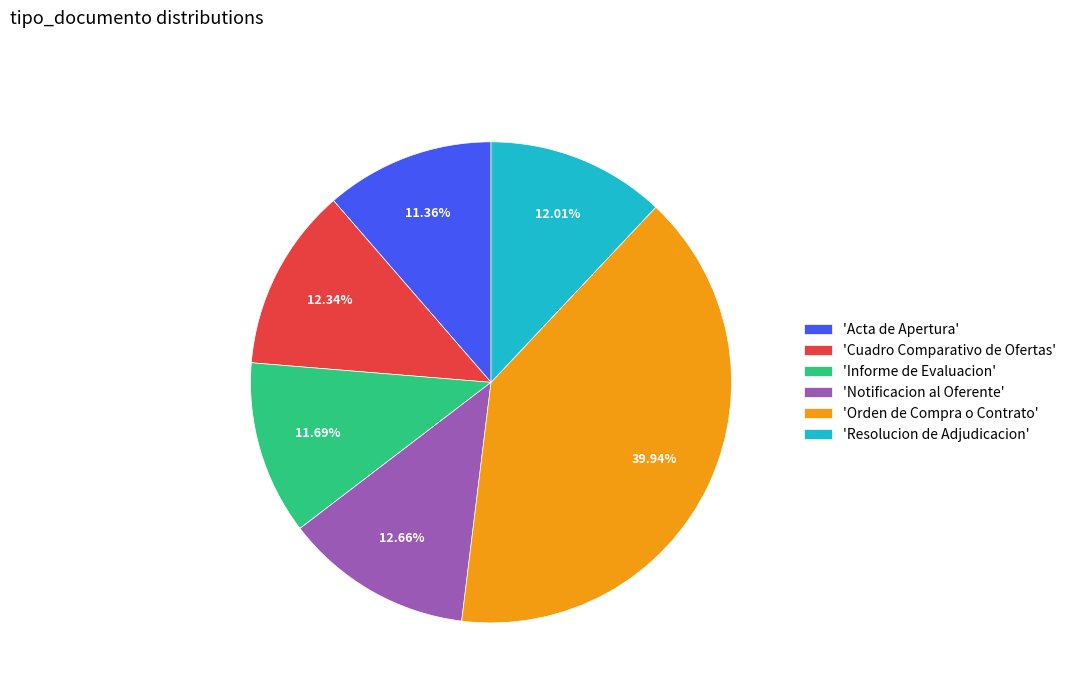

Do 'Orden de Compra o Contrato' and 'Informe de Evaluacion' together represent more than half of the pie?

Yes